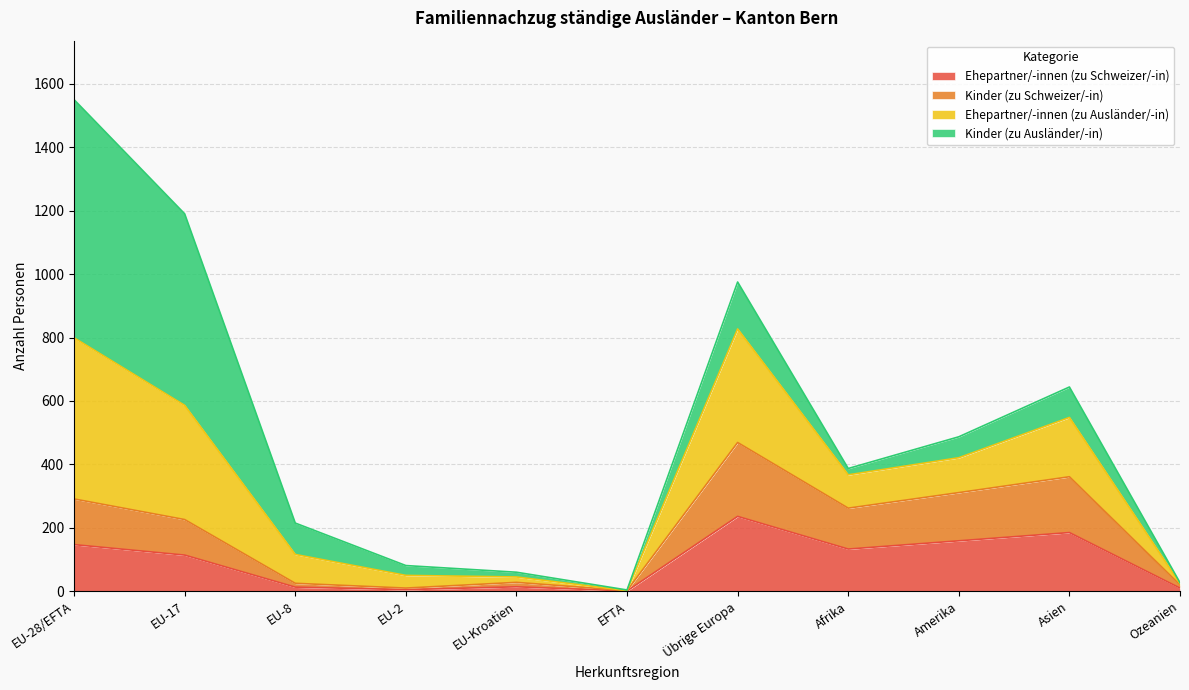

Rank the categories by Kinder (zu Schweizer/-in) value from lowest to highest.

EFTA, EU-2, Ozeanien, EU-8, EU-Kroatien, EU-17, Afrika, EU-28/EFTA, Amerika, Asien, Übrige Europa